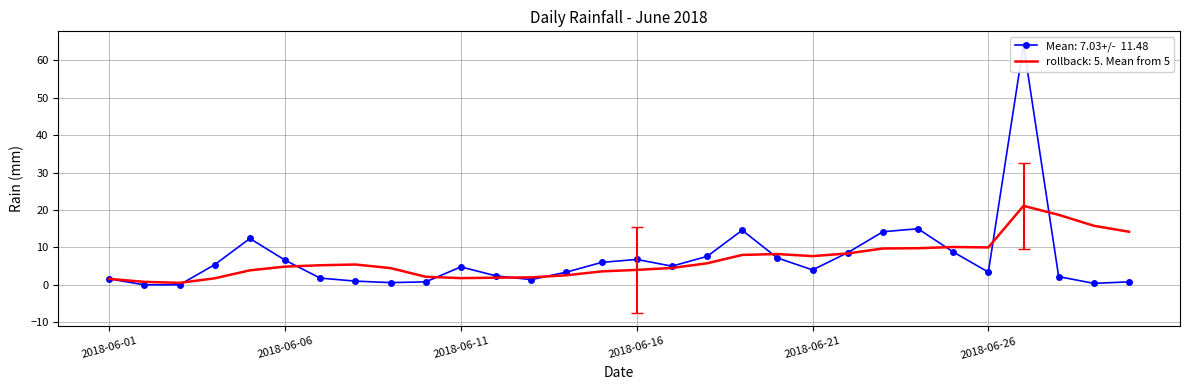

What is the value of the 10th point from the left?

0.8